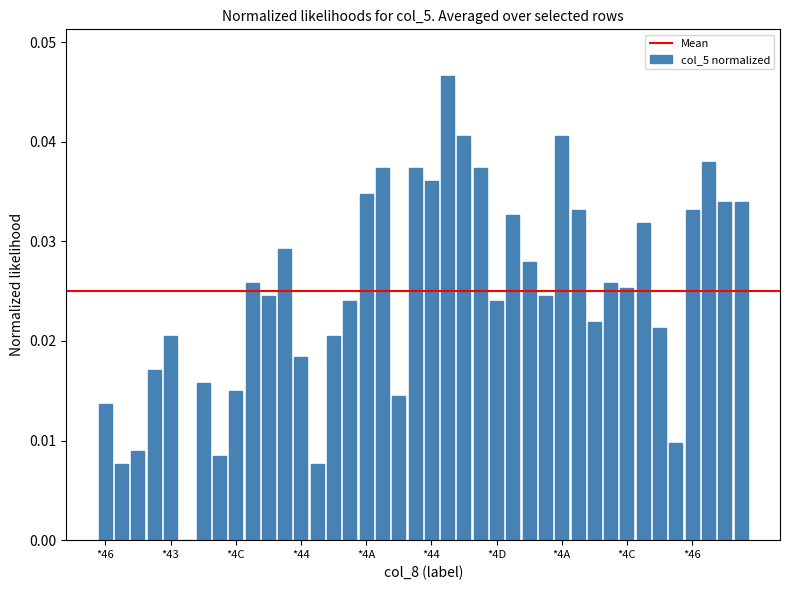

What is the sum of all values?

1.0